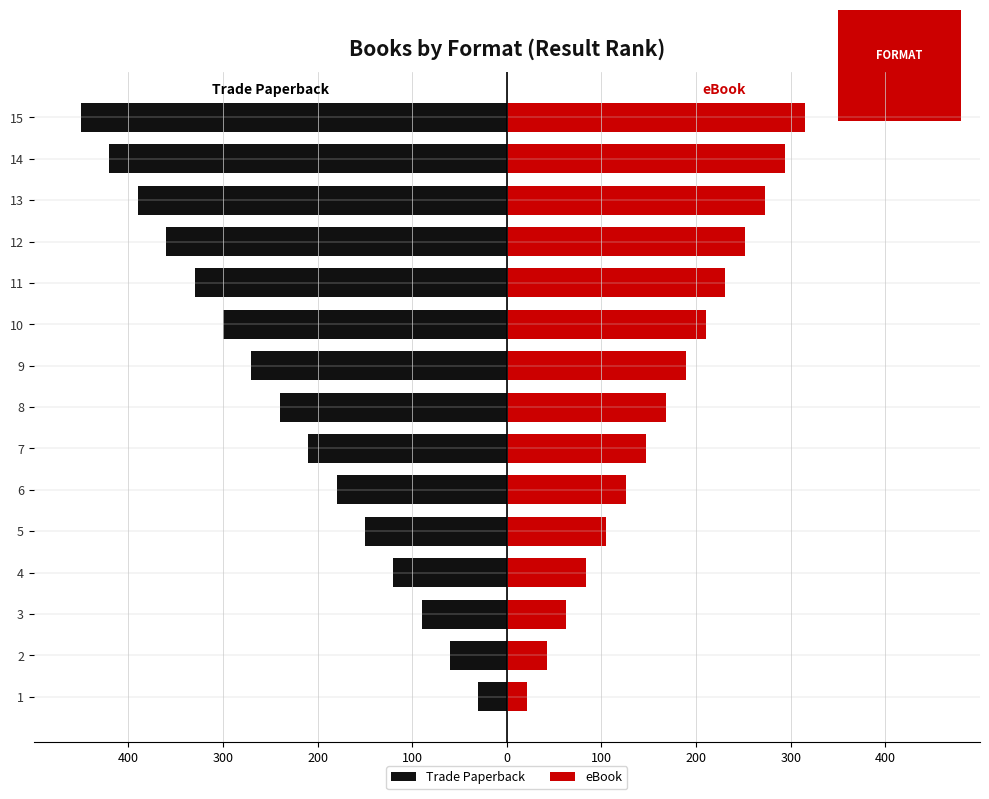

How many data points in Trade Paperback are less than -240?

7